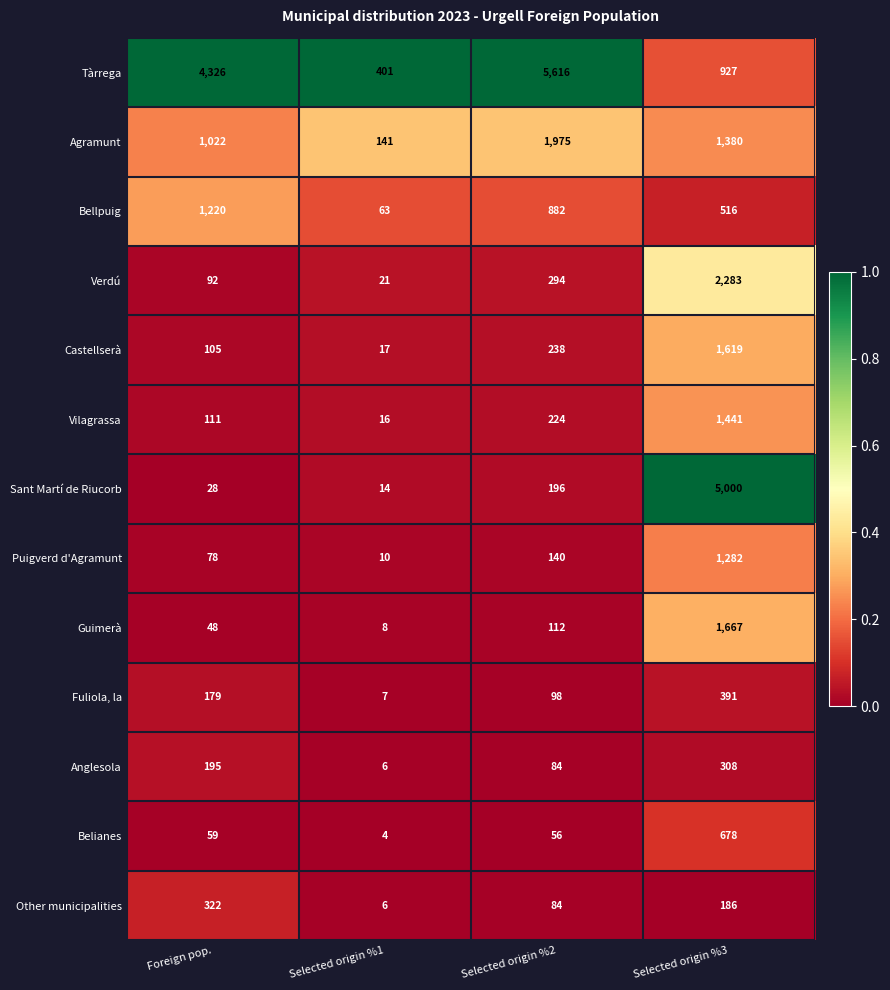

The Tàrrega series shows 565 at Selected origin %3. True or false?

False